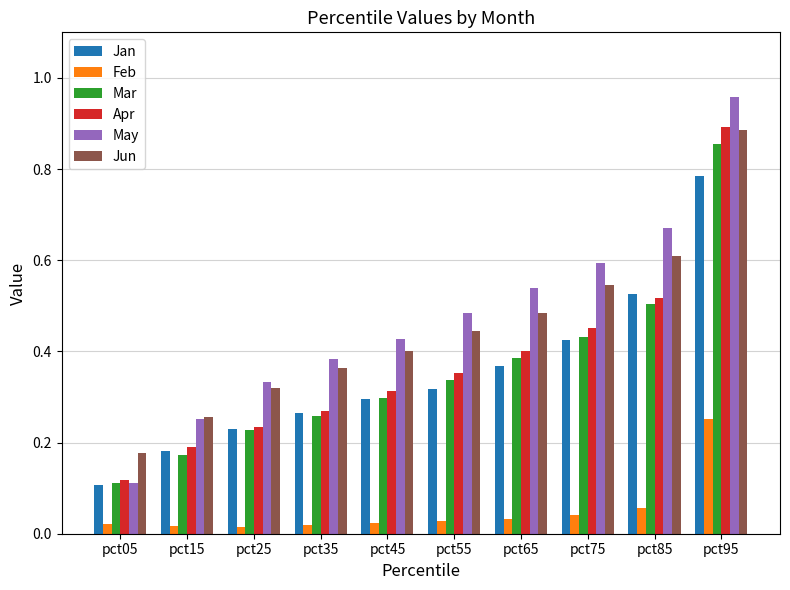

Is it true that Feb equals 0.3 at pct95?

True